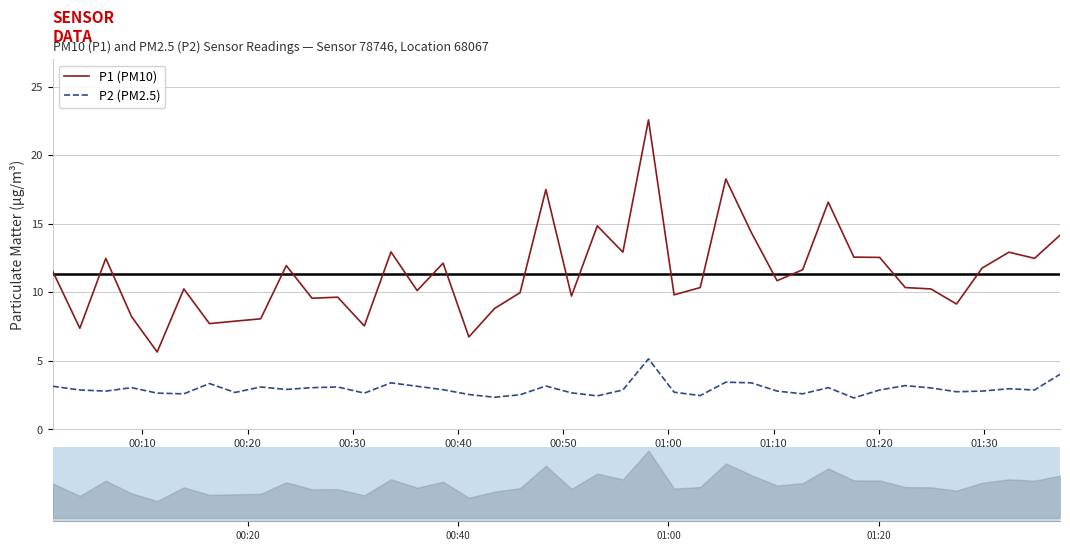

Reading right to left, list all the values displayed in this chart.

P1 (PM10): 14.2	12.5	12.9	11.8	9.2	10.2	10.3	12.6	12.6	16.6	11.7	10.8	14.3	18.3	10.3	9.8	22.6	12.9	14.8	9.7	17.5	10.0	8.8	6.8	12.1	10.1	12.9	7.5	9.7	9.6	11.9	8.1	7.9	7.7	10.2	5.7	8.2	12.5	7.4	11.6
P2 (PM2.5): 4.0	2.9	3.0	2.8	2.8	3.0	3.2	2.9	2.3	3.0	2.6	2.8	3.4	3.5	2.5	2.7	5.2	2.9	2.5	2.7	3.2	2.5	2.4	2.5	2.9	3.1	3.4	2.6	3.1	3.0	2.9	3.1	2.7	3.4	2.6	2.6	3.0	2.8	2.9	3.1